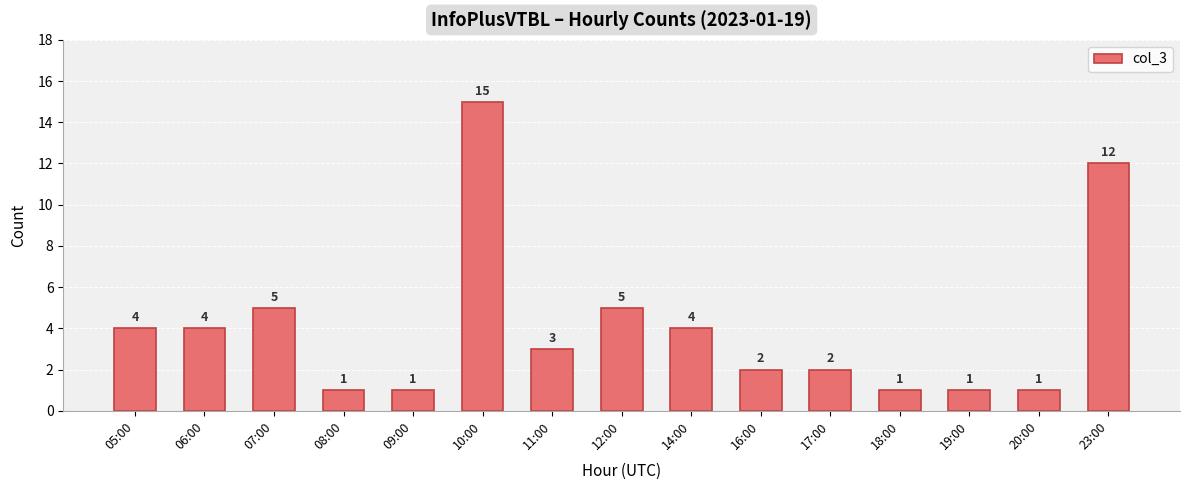

What is the sum of all values?

61